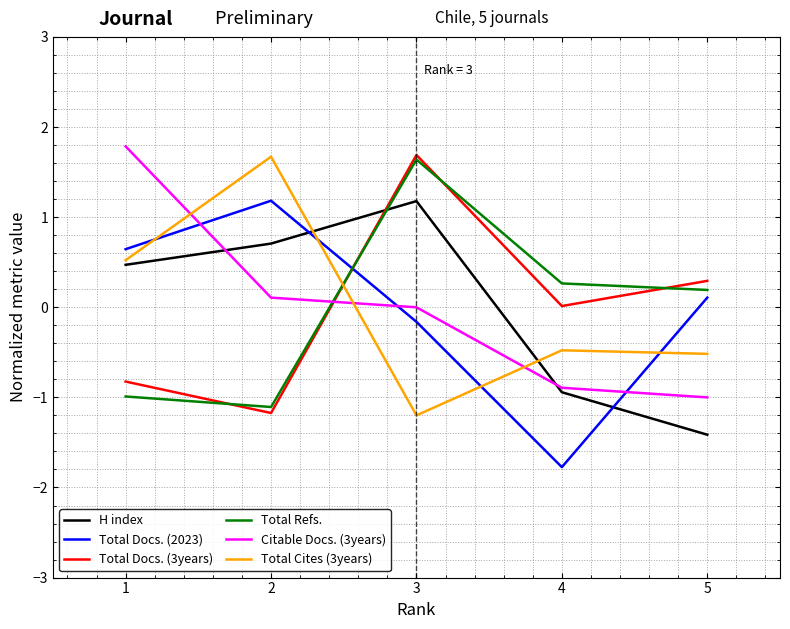

What is the difference between the maximum and minimum values in the Total Refs. series?

2.7